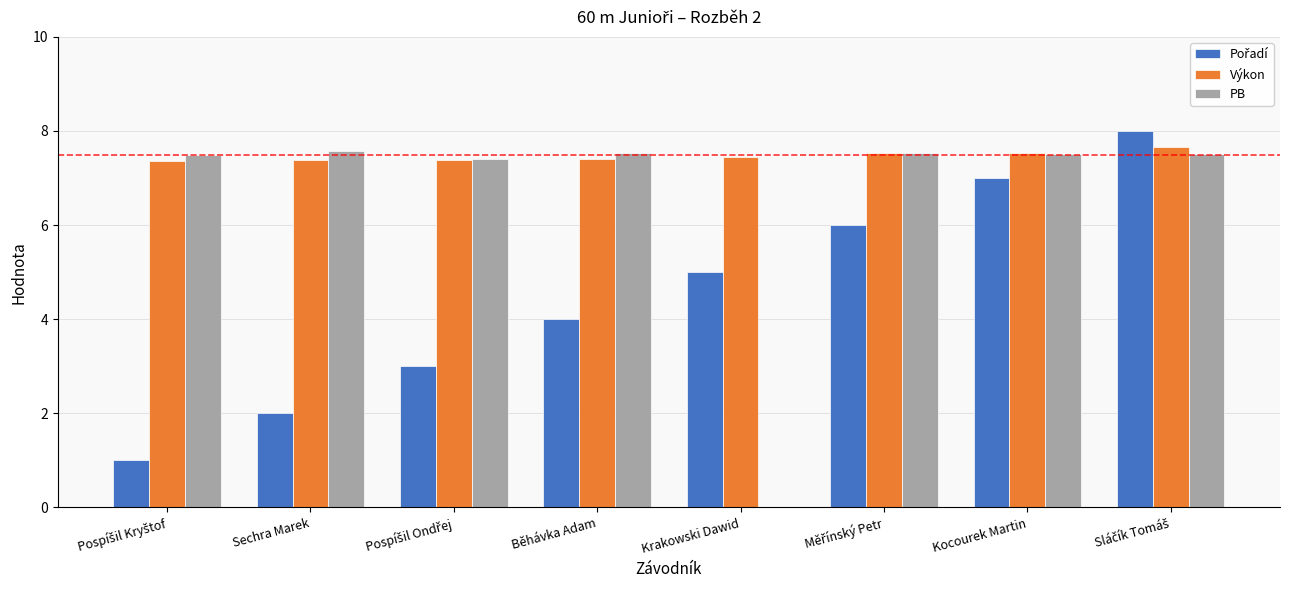

What is the greatest value displayed?

8.0